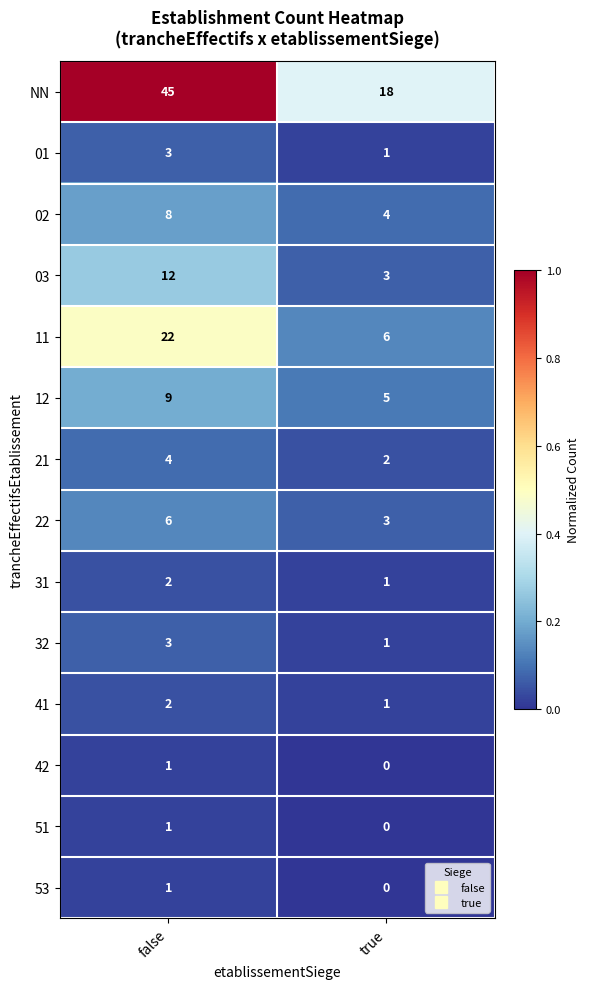

Reading left to right, list all the values displayed in this chart.

NN: false=45	true=18
01: false=3	true=1
02: false=8	true=4
03: false=12	true=3
11: false=22	true=6
12: false=9	true=5
21: false=4	true=2
22: false=6	true=3
31: false=2	true=1
32: false=3	true=1
41: false=2	true=1
42: false=1	true=0
51: false=1	true=0
53: false=1	true=0